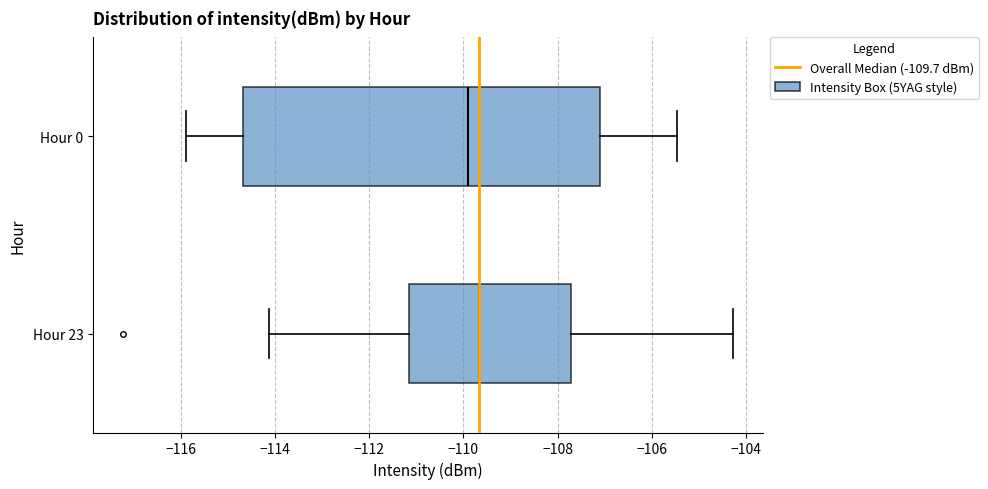

Where is the left edge of the box for Hour 23 on the x-axis? The values are not printed on the chart, so give them approximately, as read against the axis.

-111.2